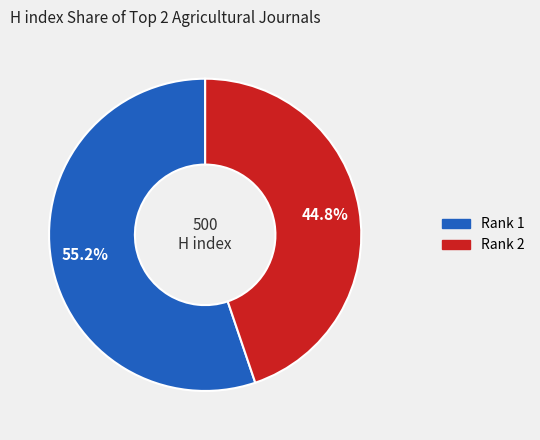

Between Rank 1 and Rank 2, which is larger?

Rank 1